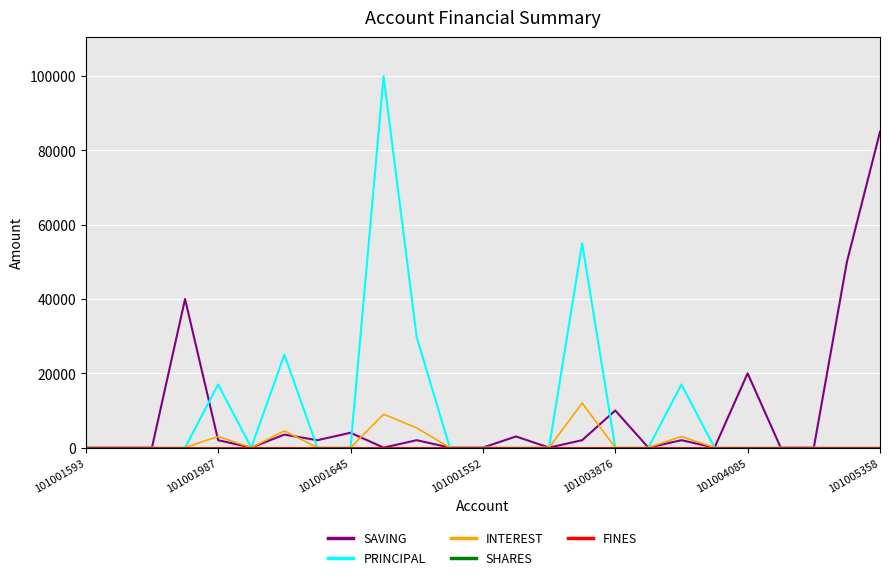

Does the chart have visible grid lines?

Yes